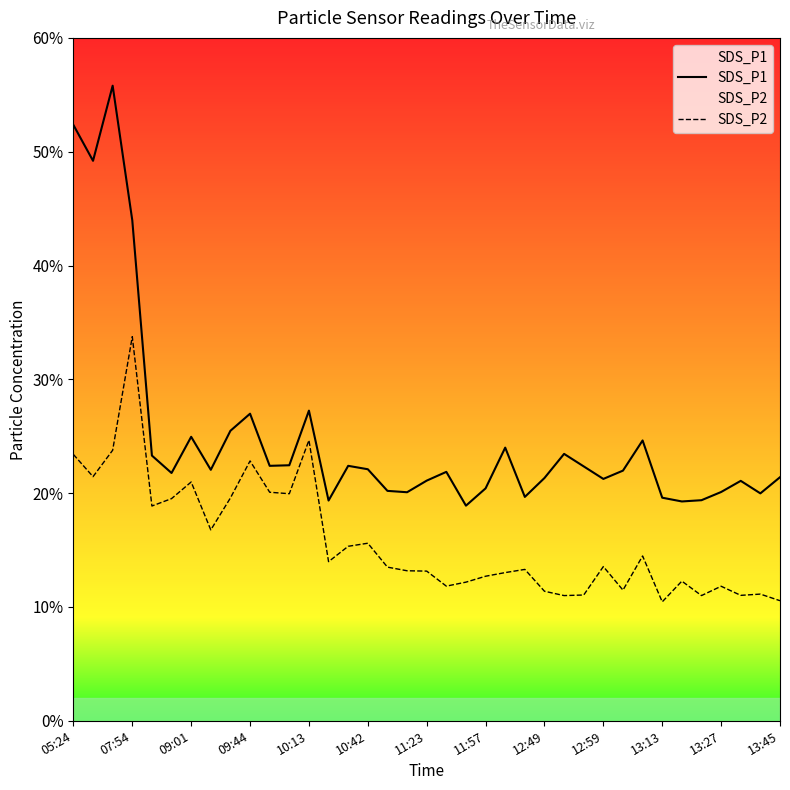

What is the difference between the maximum and minimum values in the SDS_P1 series?

36.9